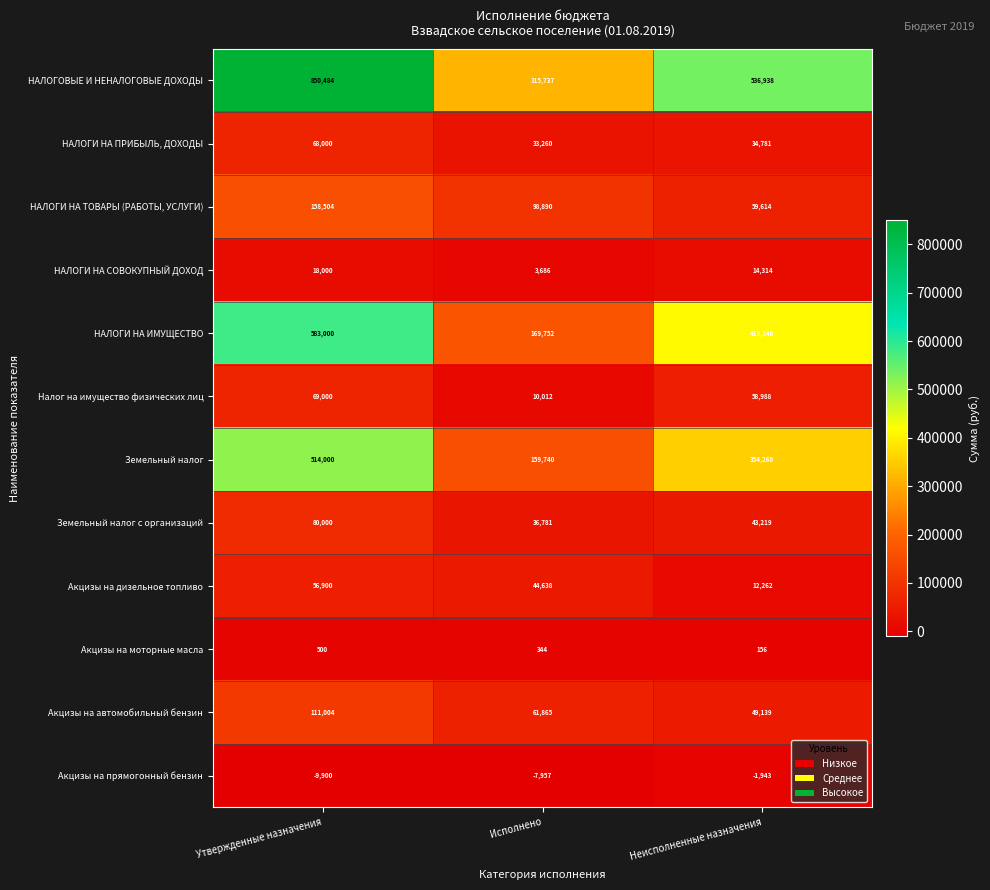

What is the difference between the maximum and second lowest values in the Налог на имущество физических лиц series?

10012